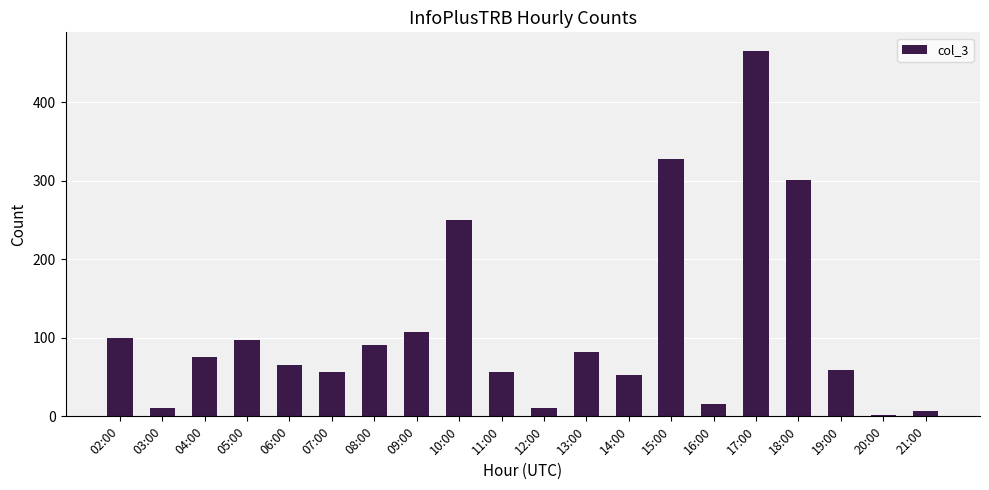

What is the greatest value displayed?

466